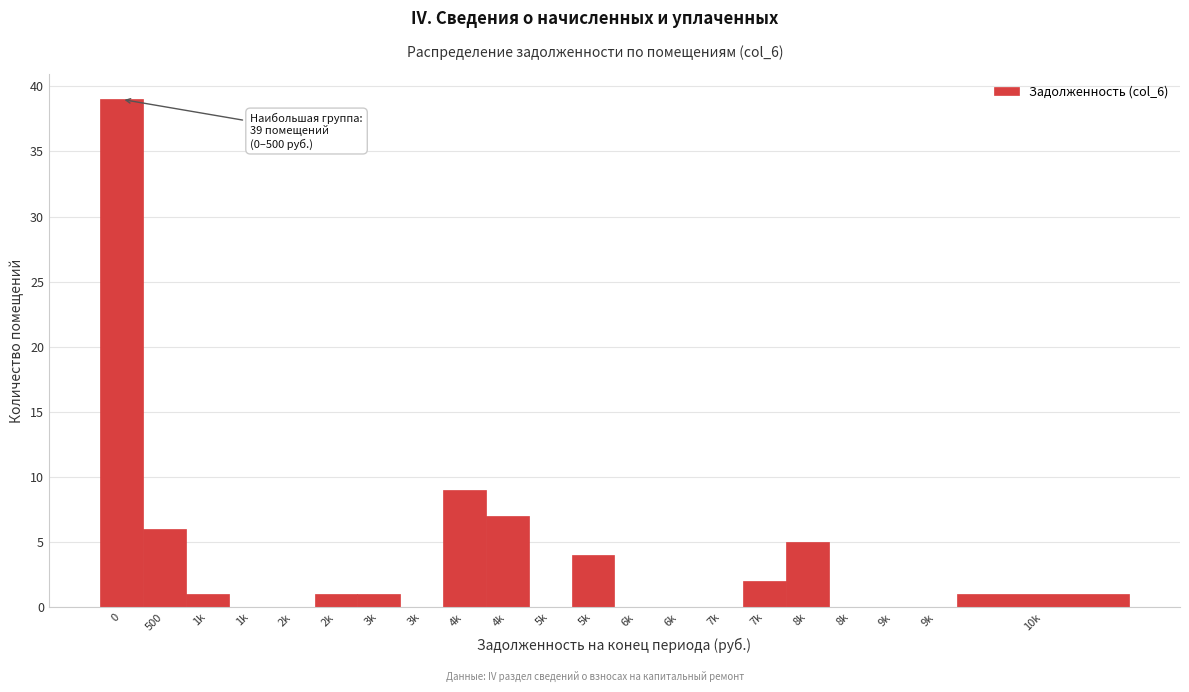

How many categories are shown in the chart?

21